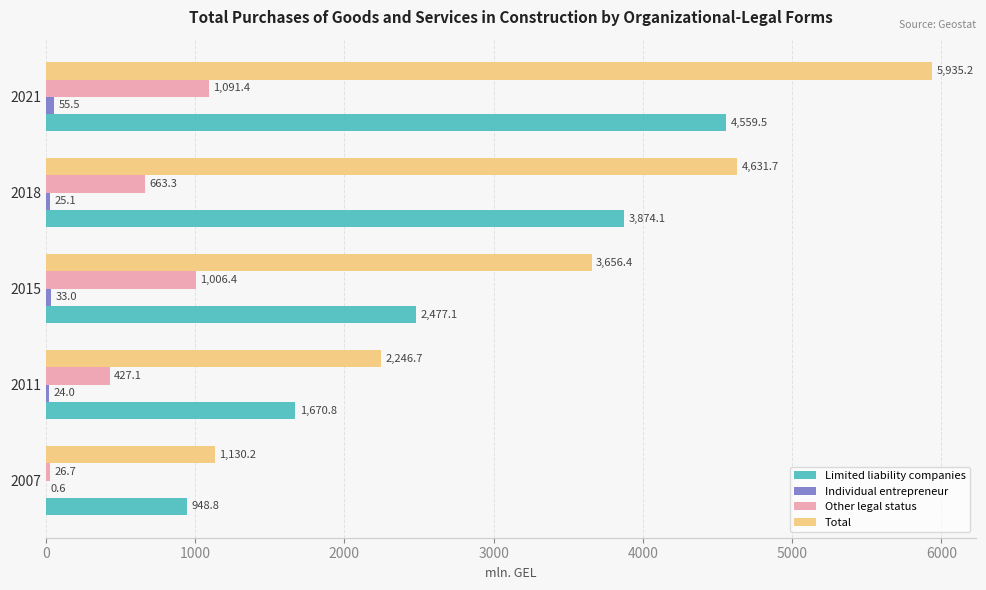

Which series changed the most between 2007 and 2011?

Total